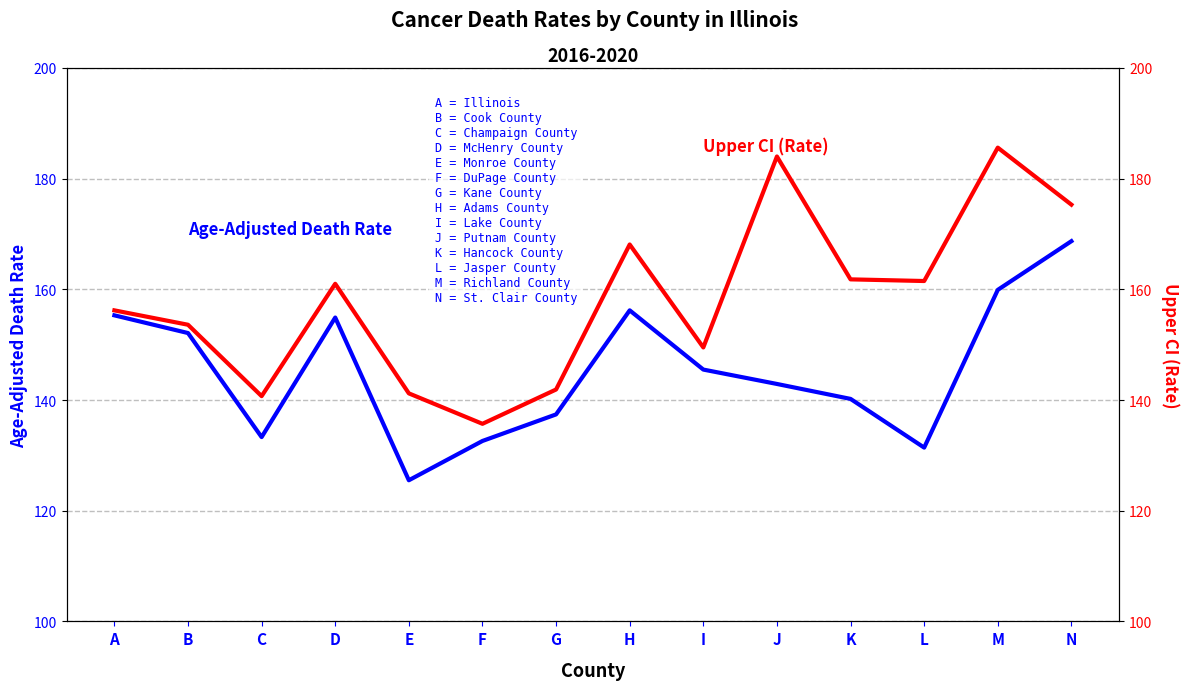

Count the number of categories in the chart.

14